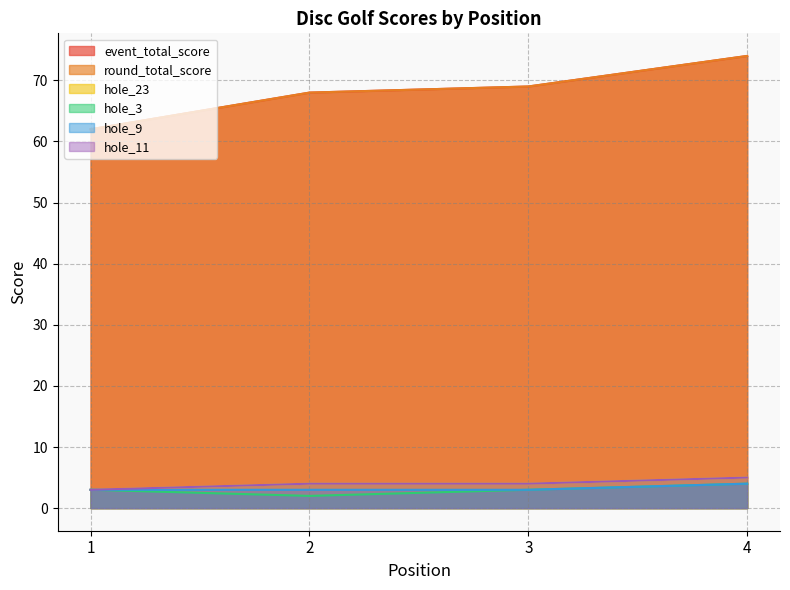

What is the approximate value of hole_9 at 1?

3